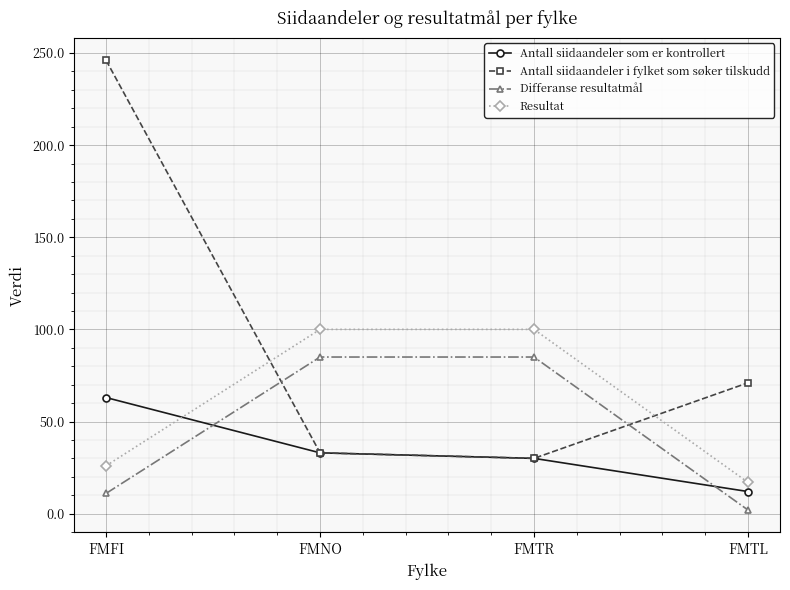

Reading left to right, transcribe all the data shown in this chart.

Antall siidaandeler som er kontrollert: 63	33	30	12
Antall siidaandeler i fylket som søker tilskudd: 246	33	30	71
Differanse resultatmål: 11	85	85	2
Resultat: 26	100	100	17